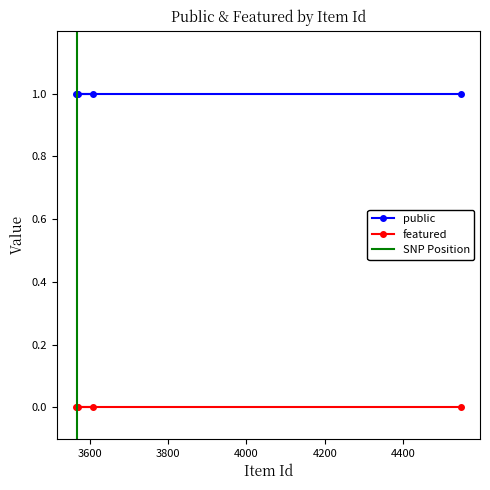

Read the public value at 3565.

1